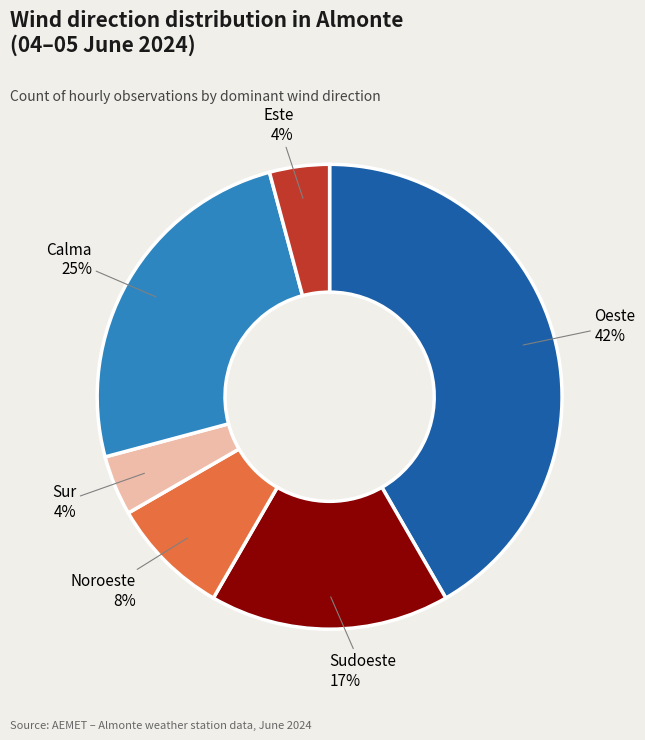

To the nearest percent, what is the average slice percentage?

17%